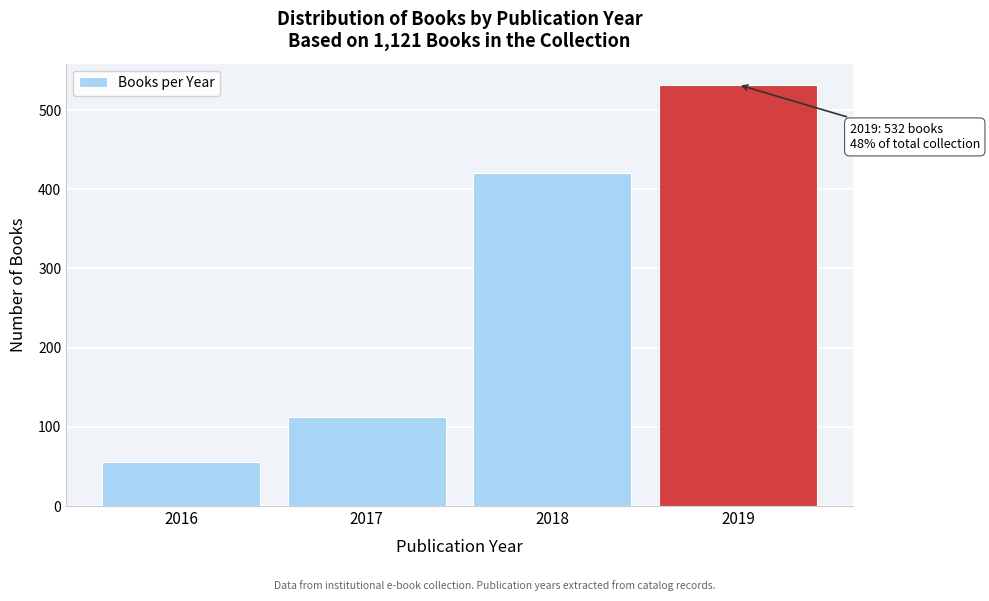

Reading left to right, extract all data points from this chart.

2016=56	2017=112	2018=420	2019=532